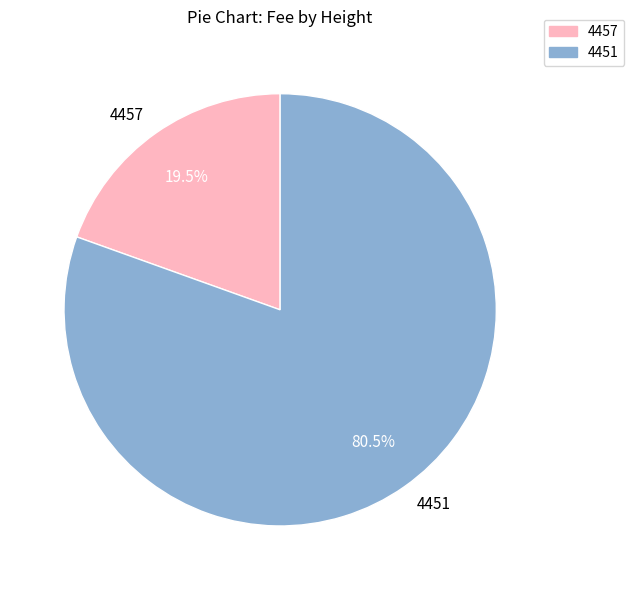

Approximately how many times larger is the value at 4451 compared to 4457?

4.1